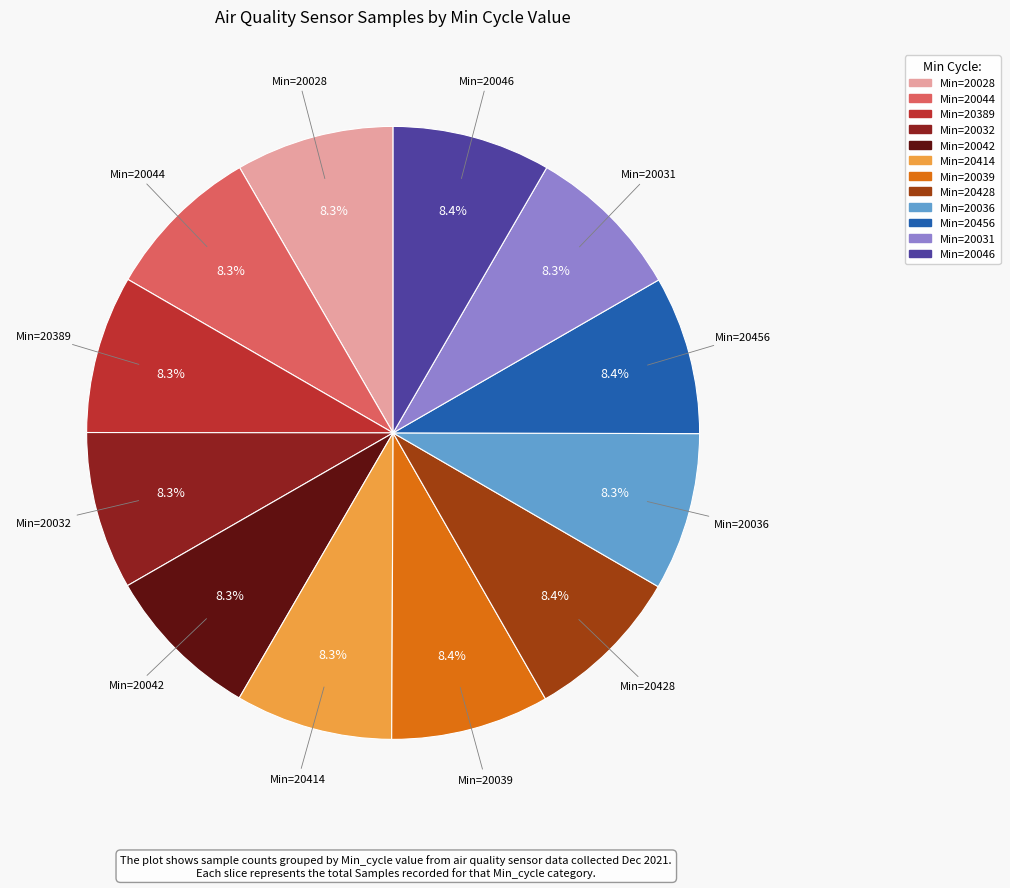

Does Min=20031 account for over 50% of the chart?

No